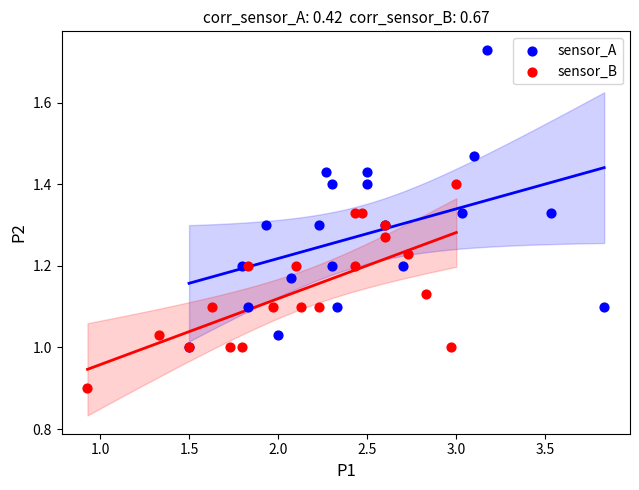

Which series contains the lowest Y value?

sensor_B